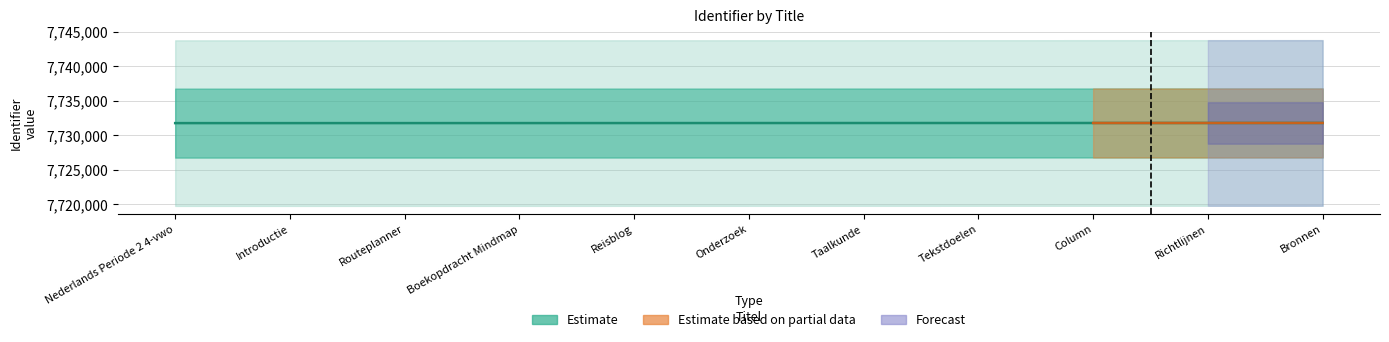

Read the value at Reisblog, to the nearest 10.

7731790